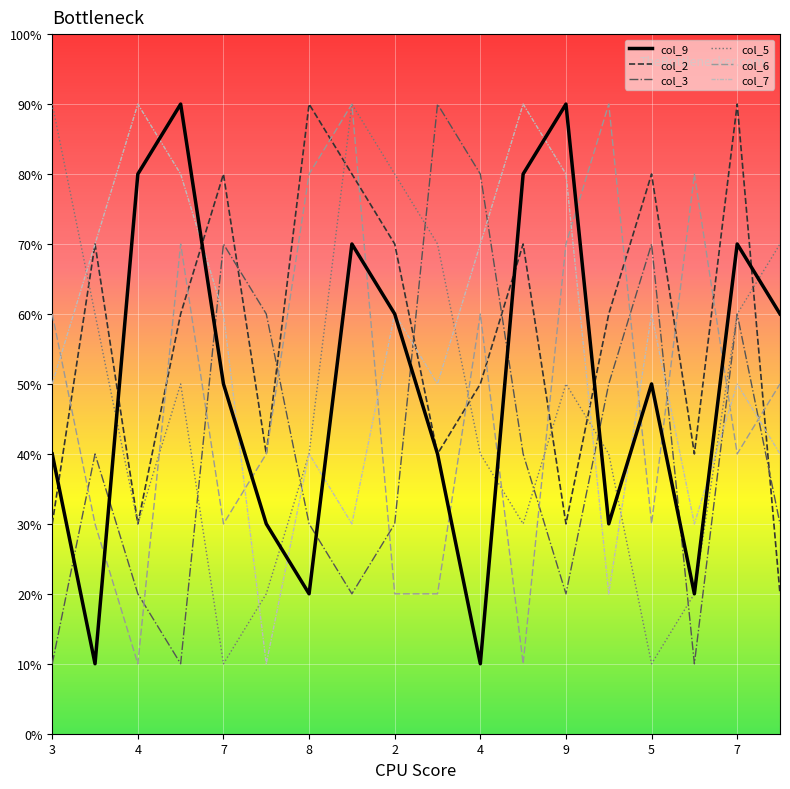

List the labels in order of col_7 value, smallest first.

5, 7, 3, 8, 8, 4, 3, 6, 7, 7, 2, 5, 6, 4, 9, 9, 4, 1